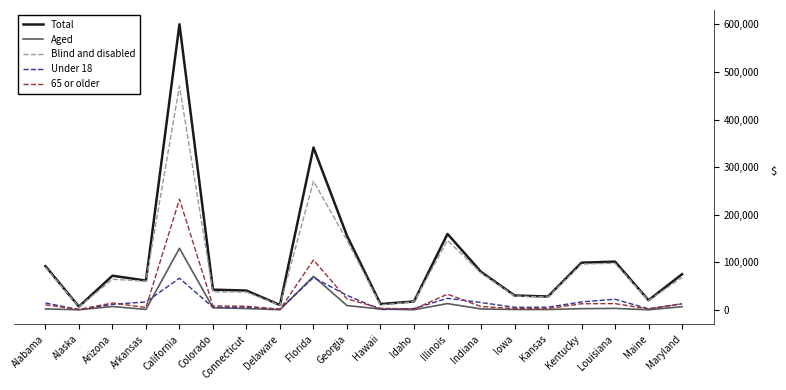

At which label is 65 or older closest to 117060?

Florida